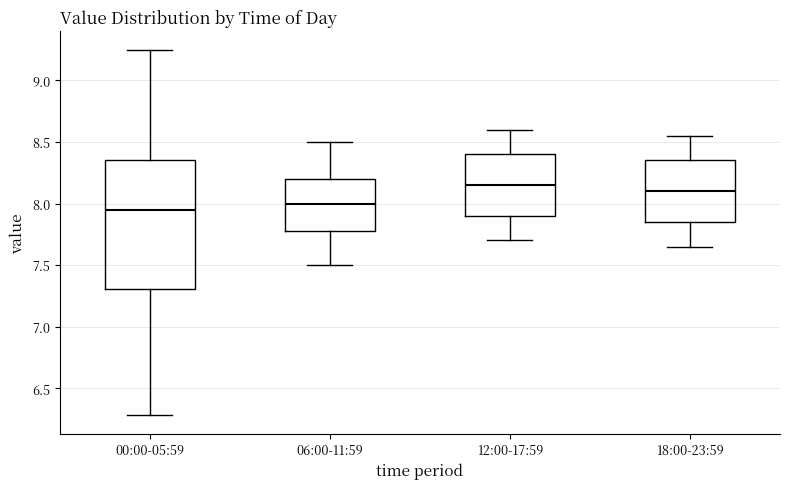

Where is the lower edge of the box for 06:00-11:59 on the y-axis? The values are not printed on the chart, so give them approximately, as read against the axis.

7.80